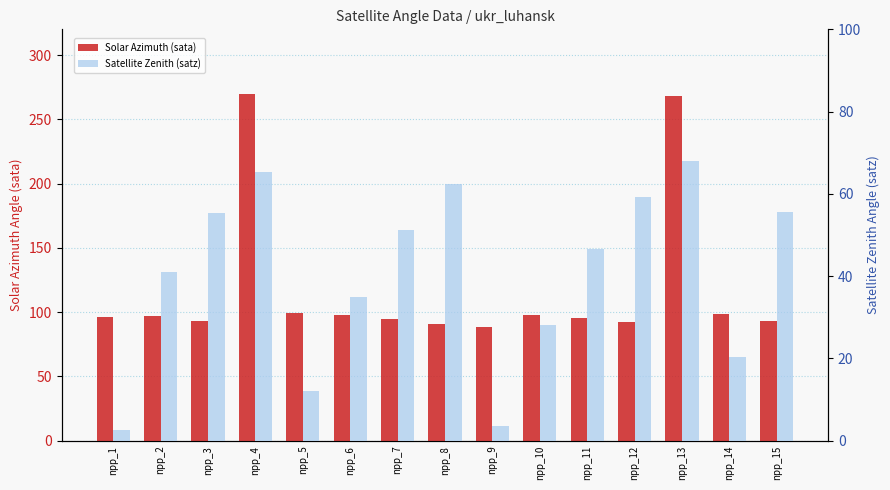

At how many categories does at least one series exceed 133?

2